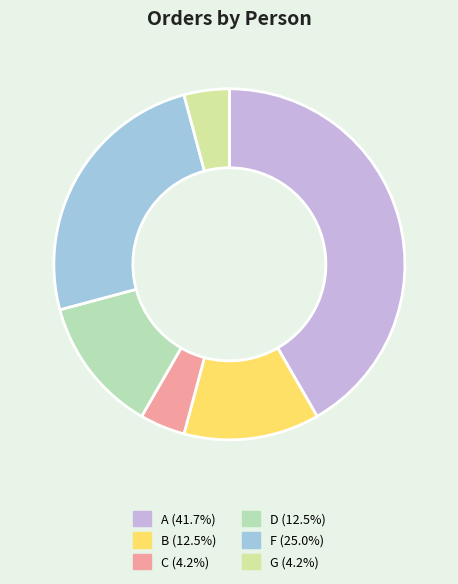

Count the number of slices in the pie.

6